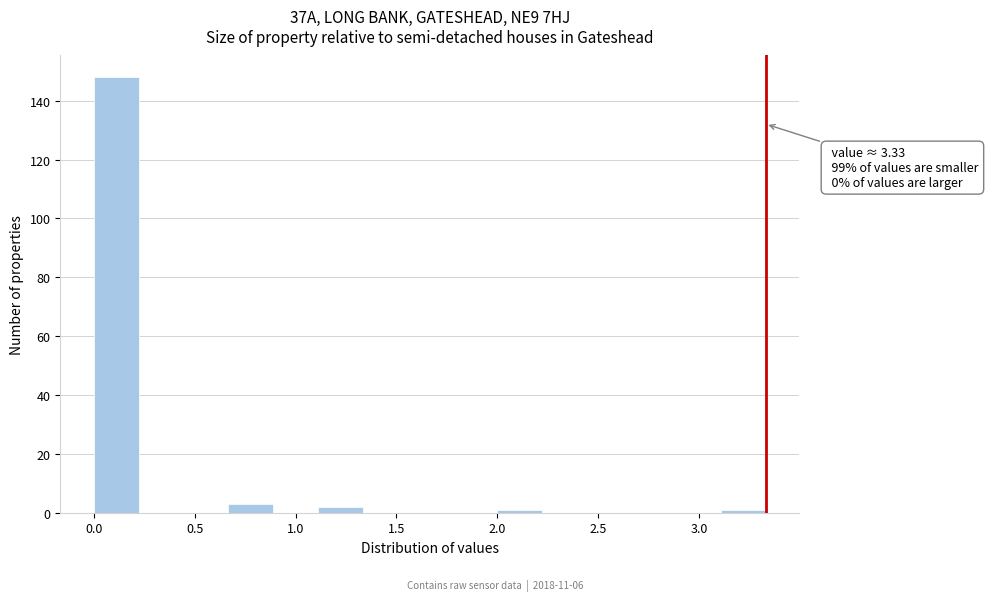

Over which range of the x-axis is the bar tallest?

0.00 to 0.20